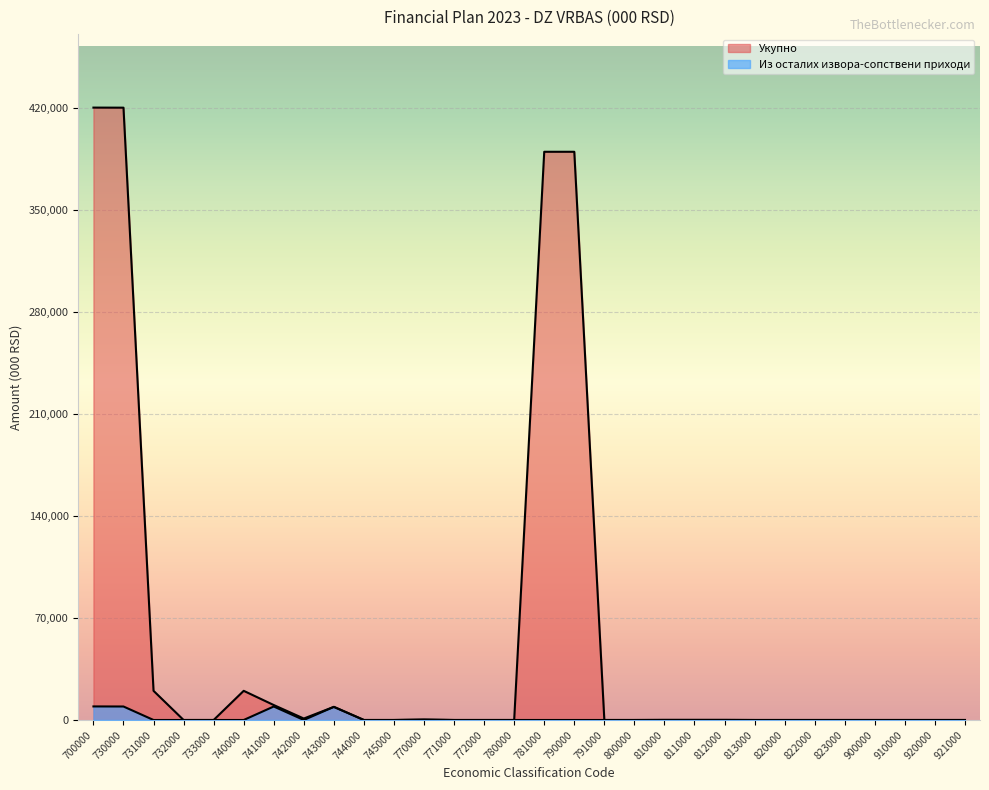

True or false: Из осталих извора-сопствени приходи has a value of -5550 at 822000.

False